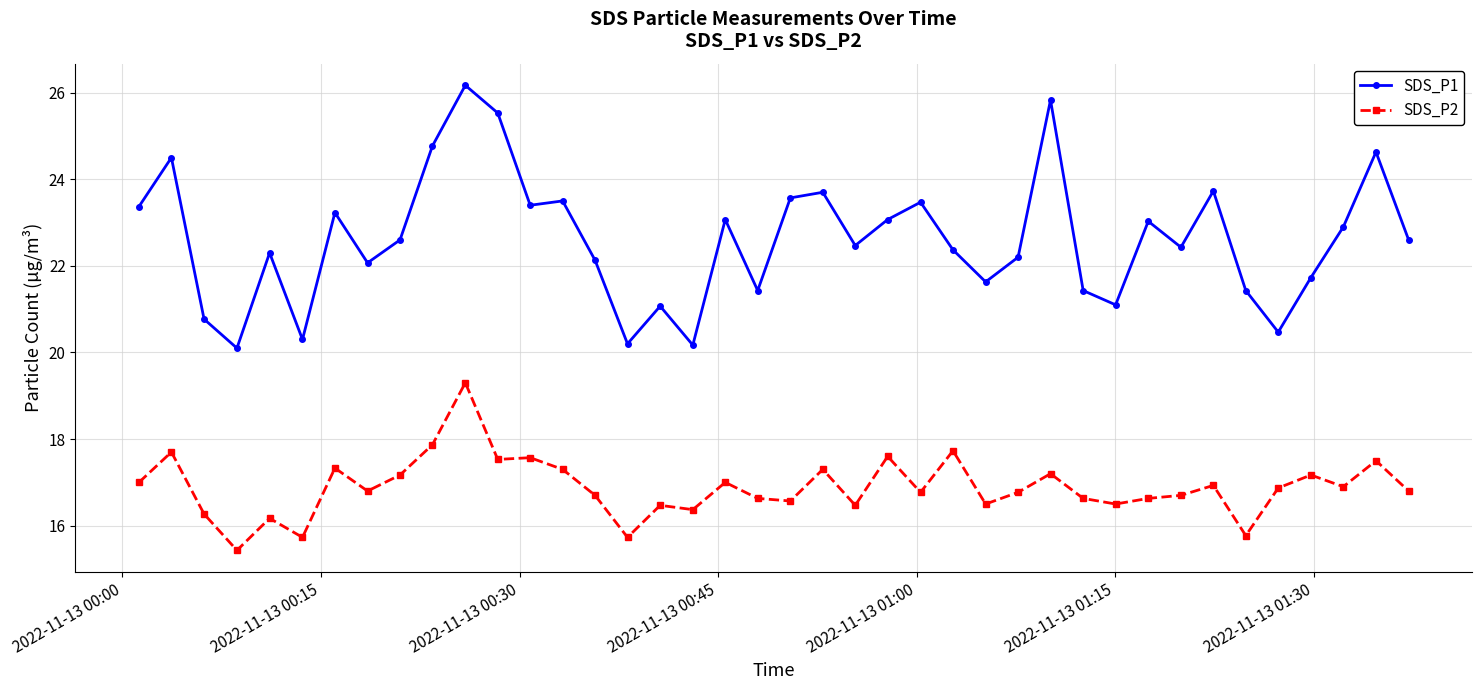

Which series has the largest range (max minus min)?

SDS_P1